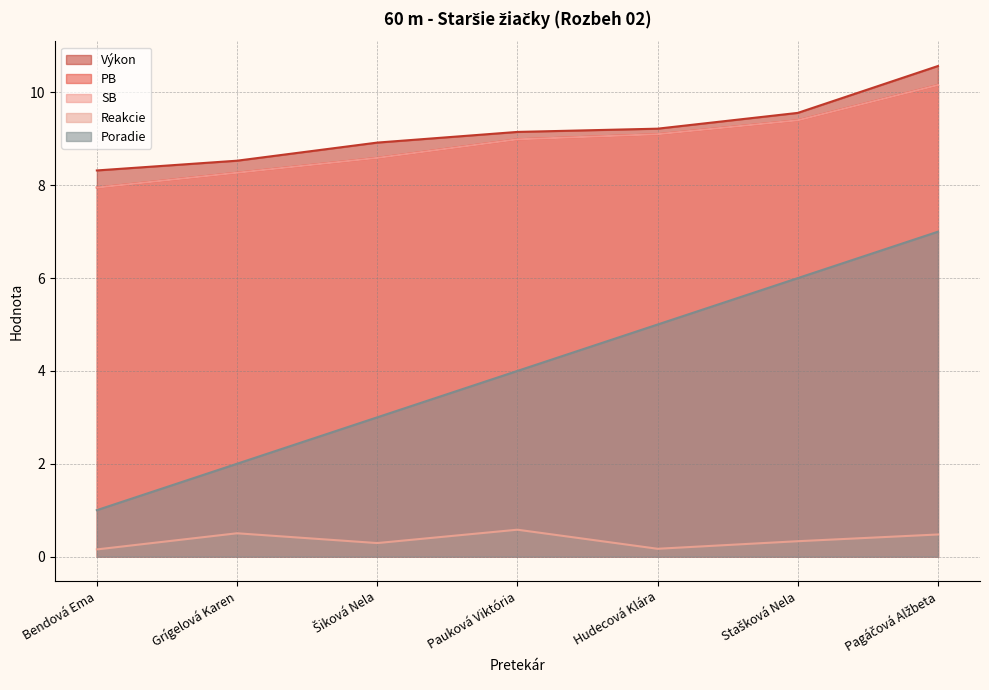

Reading left to right, list all the values displayed in this chart.

Výkon: Bendová Ema=8.3	Grígelová Karen=8.5	Šiková Nela=8.9	Pauková Viktória=9.2	Hudecová Klára=9.2	Stašková Nela=9.6	Pagáčová Alžbeta=10.6
PB: Bendová Ema=8.0	Grígelová Karen=8.3	Šiková Nela=8.6	Pauková Viktória=9.0	Hudecová Klára=9.1	Stašková Nela=9.4	Pagáčová Alžbeta=10.2
SB: Bendová Ema=8.0	Grígelová Karen=8.3	Šiková Nela=8.6	Pauková Viktória=9.0	Hudecová Klára=9.1	Stašková Nela=9.4	Pagáčová Alžbeta=10.2
Reakcie: Bendová Ema=0.2	Grígelová Karen=0.5	Šiková Nela=0.3	Pauková Viktória=0.6	Hudecová Klára=0.2	Stašková Nela=0.3	Pagáčová Alžbeta=0.5
Poradie: Bendová Ema=1.0	Grígelová Karen=2.0	Šiková Nela=3.0	Pauková Viktória=4.0	Hudecová Klára=5.0	Stašková Nela=6.0	Pagáčová Alžbeta=7.0